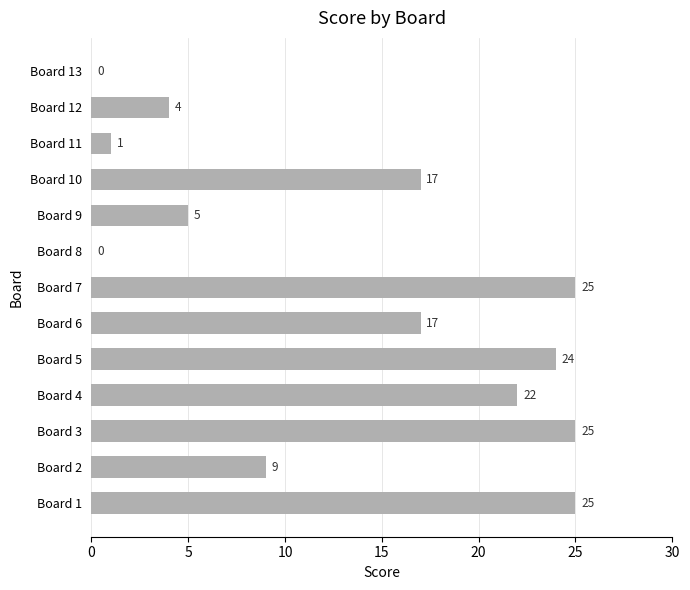

What is the sum of the values at Board 5 and Board 1?

49